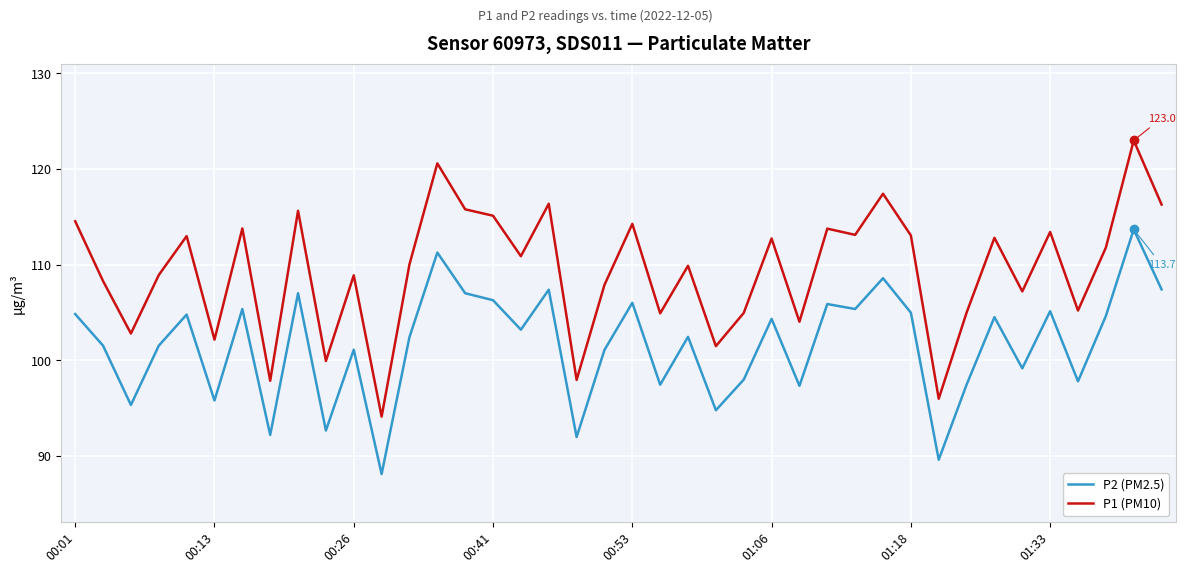

How many values in the P2 (PM2.5) series exceed 103?

20